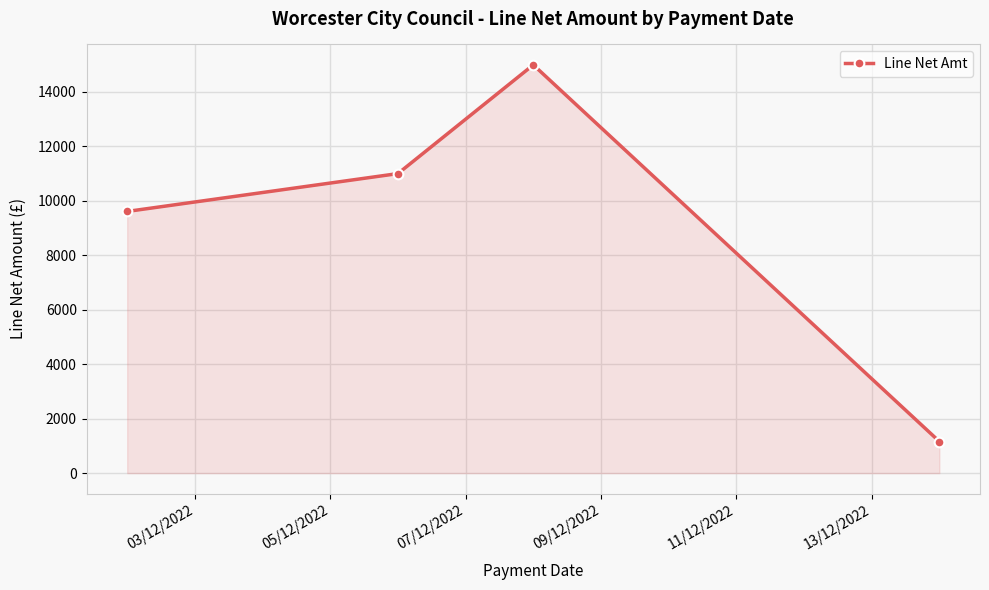

How many points are higher than both their immediate neighbors (excluding endpoints)?

1